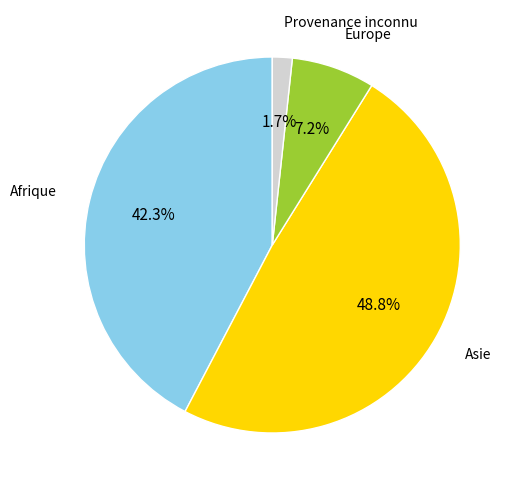

Is there a majority slice in this chart?

No